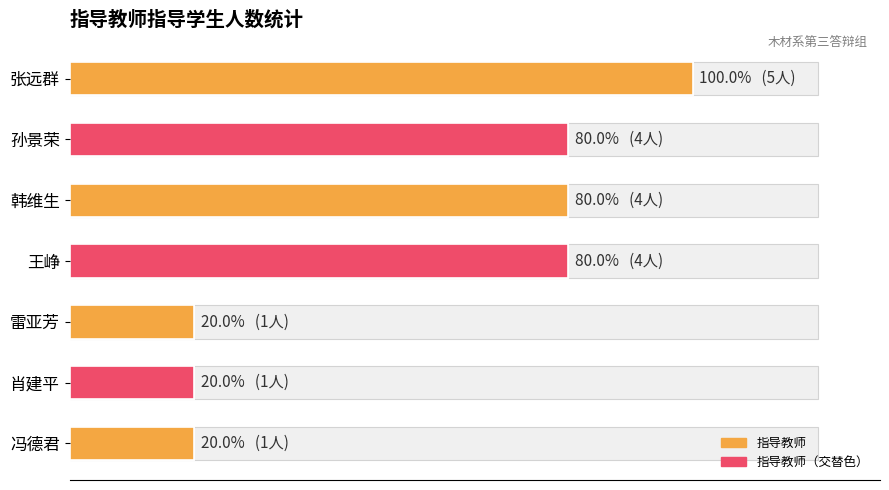

Which has a higher value, 孙景荣 or 冯德君?

孙景荣